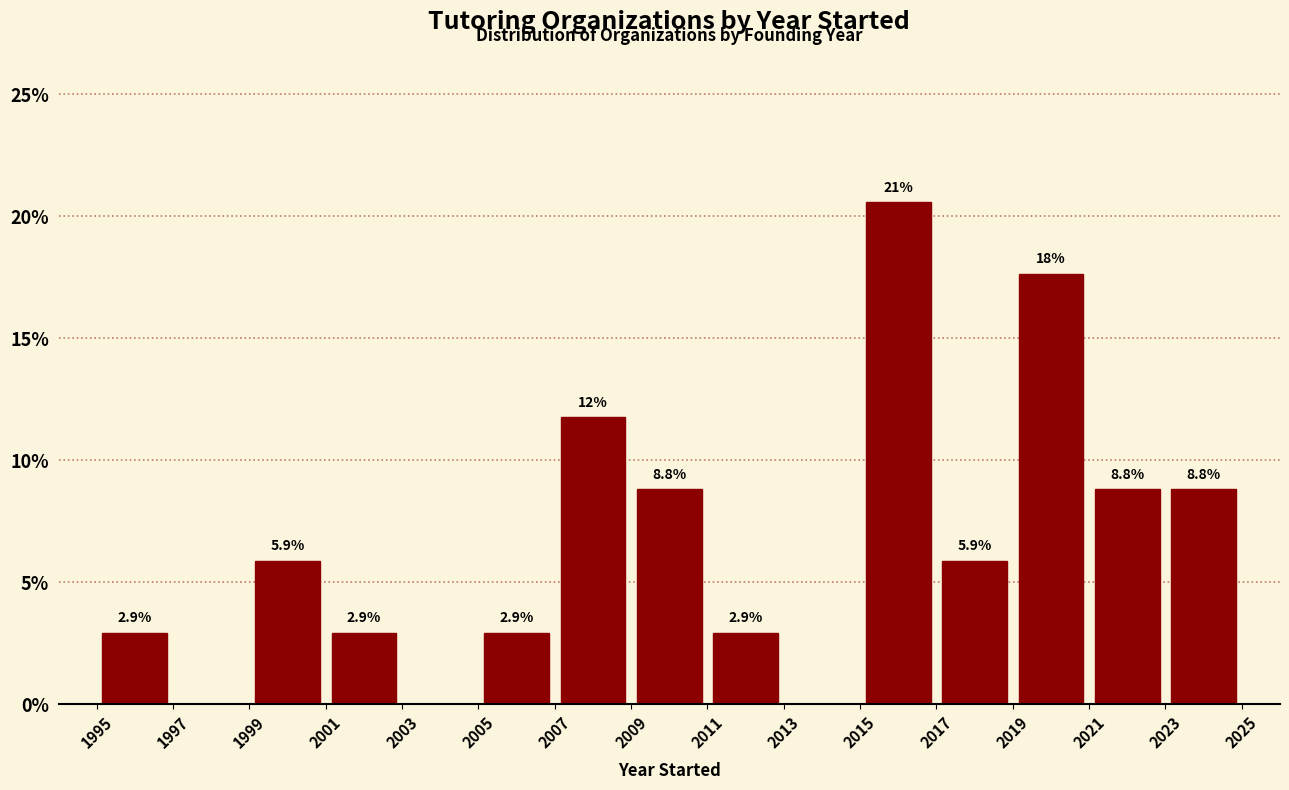

Over which range of the x-axis is the bar tallest?

2015 to 2017